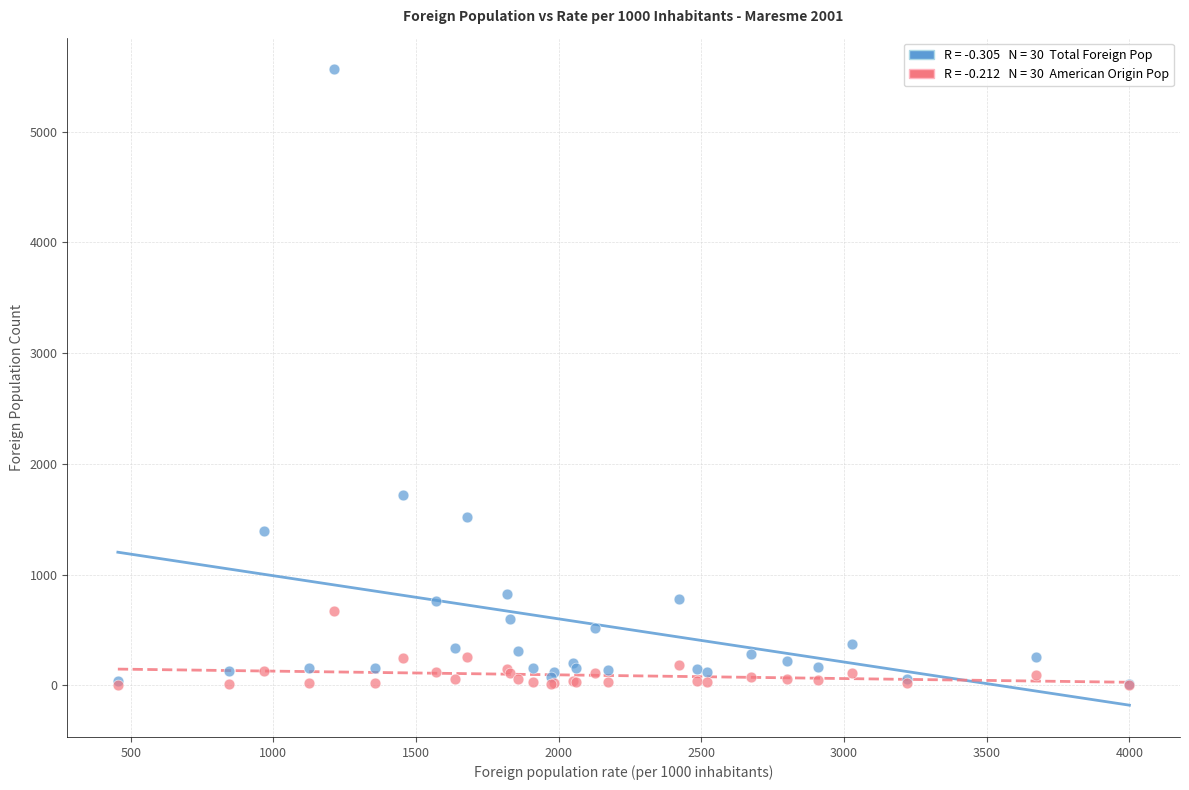

Across all series, what Y value is closest to 2781?

1720